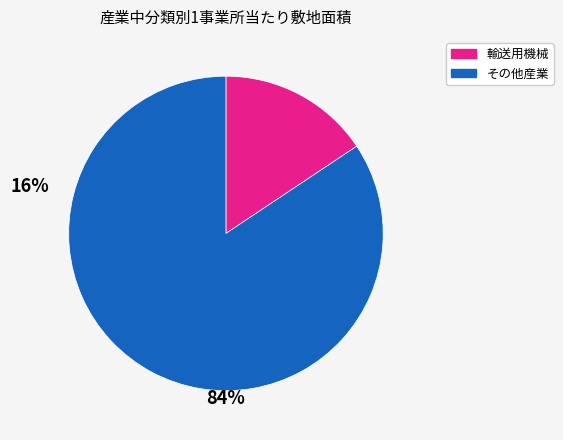

Does any single category account for the majority?

Yes